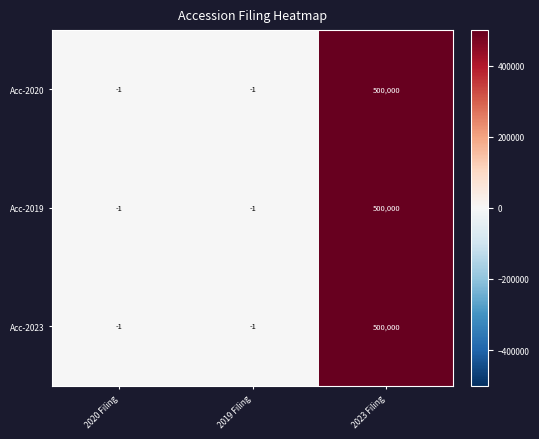

Is it true that Acc-2020 equals 658263 at 2023 Filing?

False